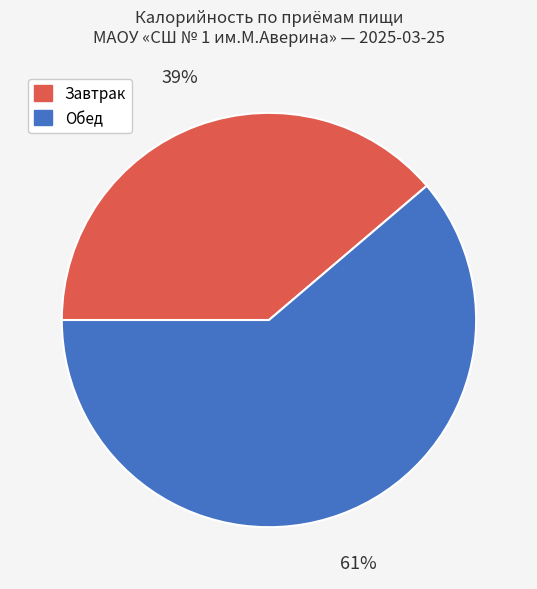

Is there any slice that represents more than half of the pie?

Yes